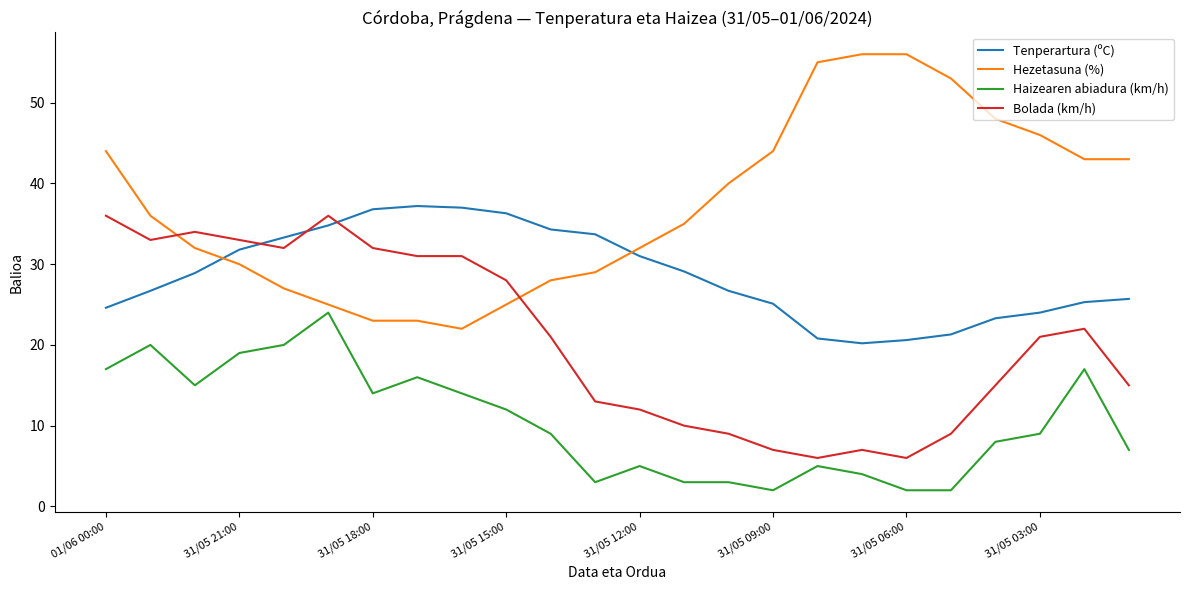

What is the greatest value displayed?

56.0